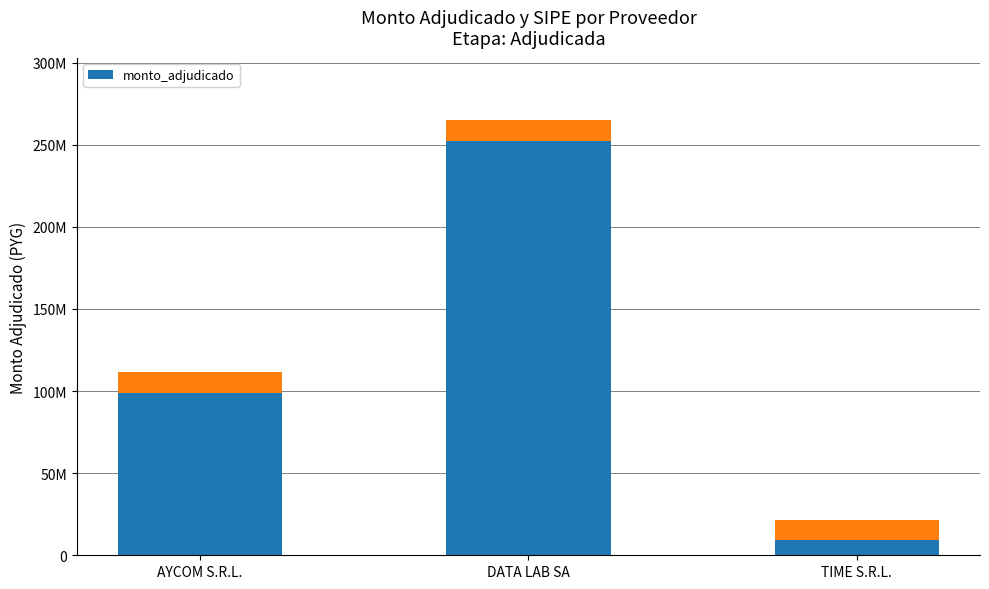

At which category does the chart reach its minimum across all series?

TIME S.R.L.